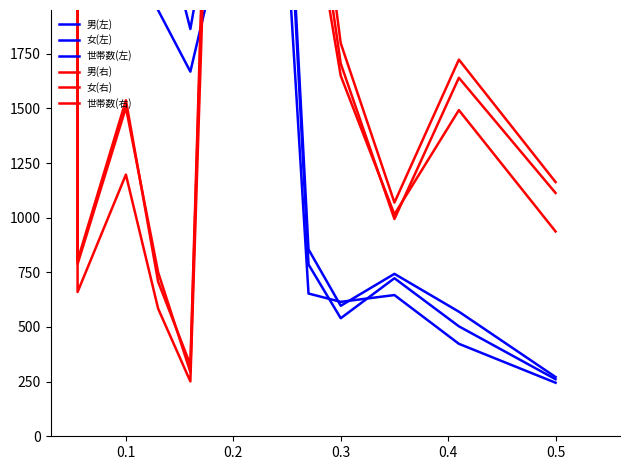

What is the difference between the second highest and minimum values in the 女(右) series?

2599